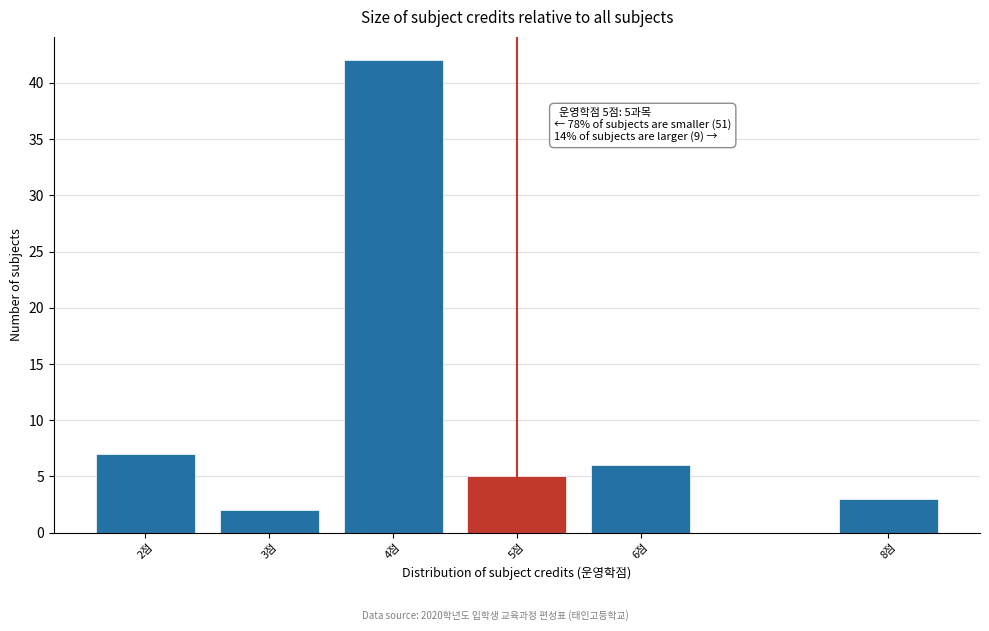

Reading right to left, transcribe all the data shown in this chart.

8점=3	6점=6	5점=5	4점=42	3점=2	2점=7